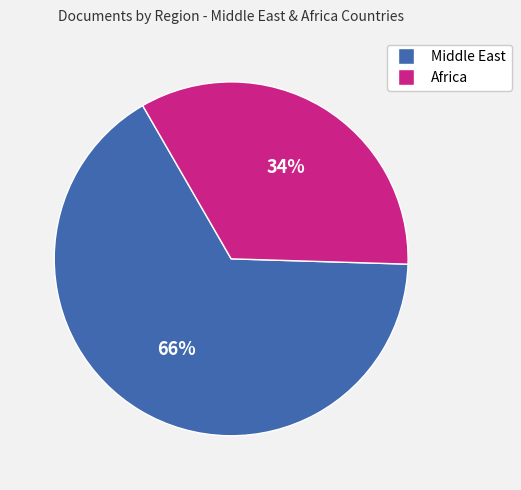

Between Middle East and Africa, which is larger?

Middle East